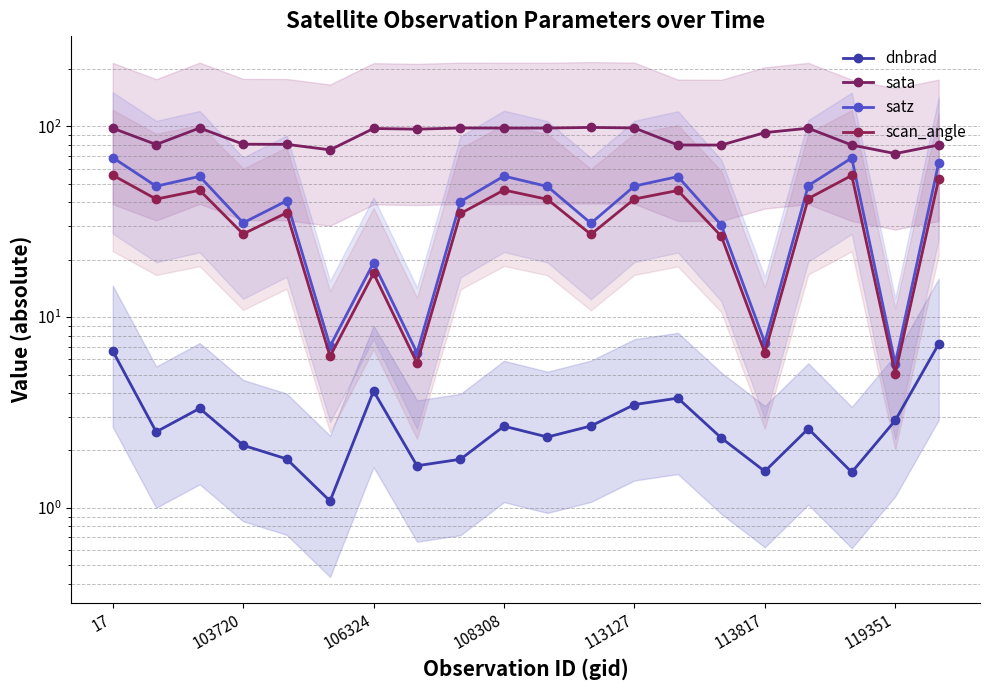

What is the minimum value shown in the chart?

1.1